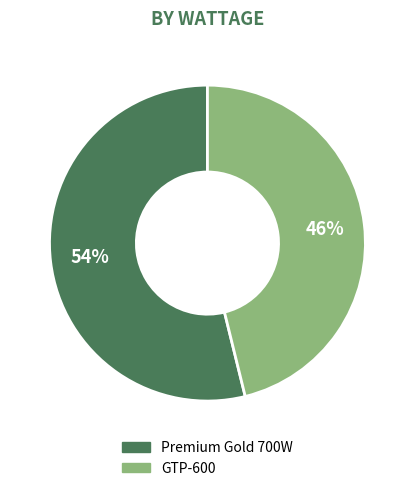

To the nearest percent, what portion does GTP-600 represent?

46%